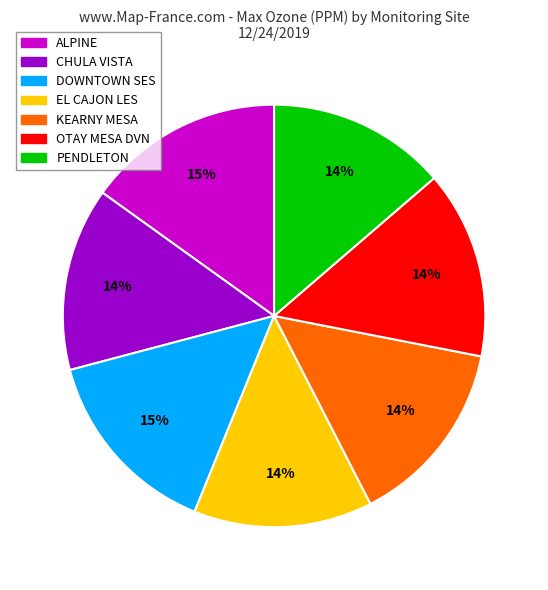

Does KEARNY MESA account for over 50% of the chart?

No